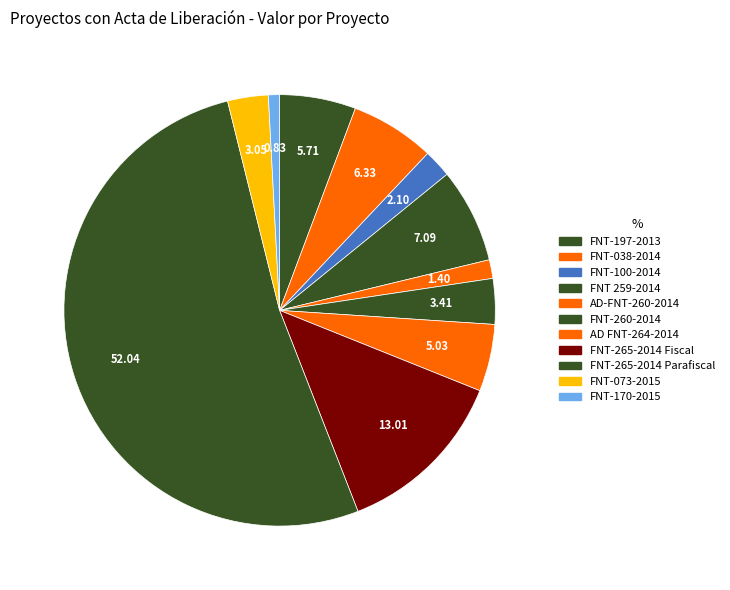

Is FNT-265-2014 Parafiscal the majority of the pie?

Yes